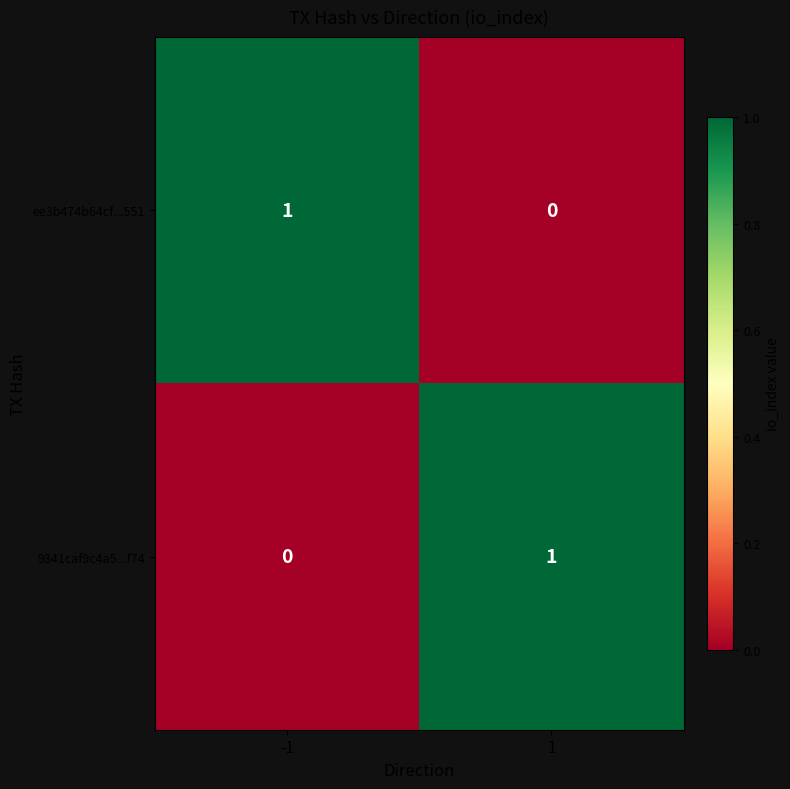

List the labels in order of ee3b474b64cf...551 value, largest first.

-1, 1